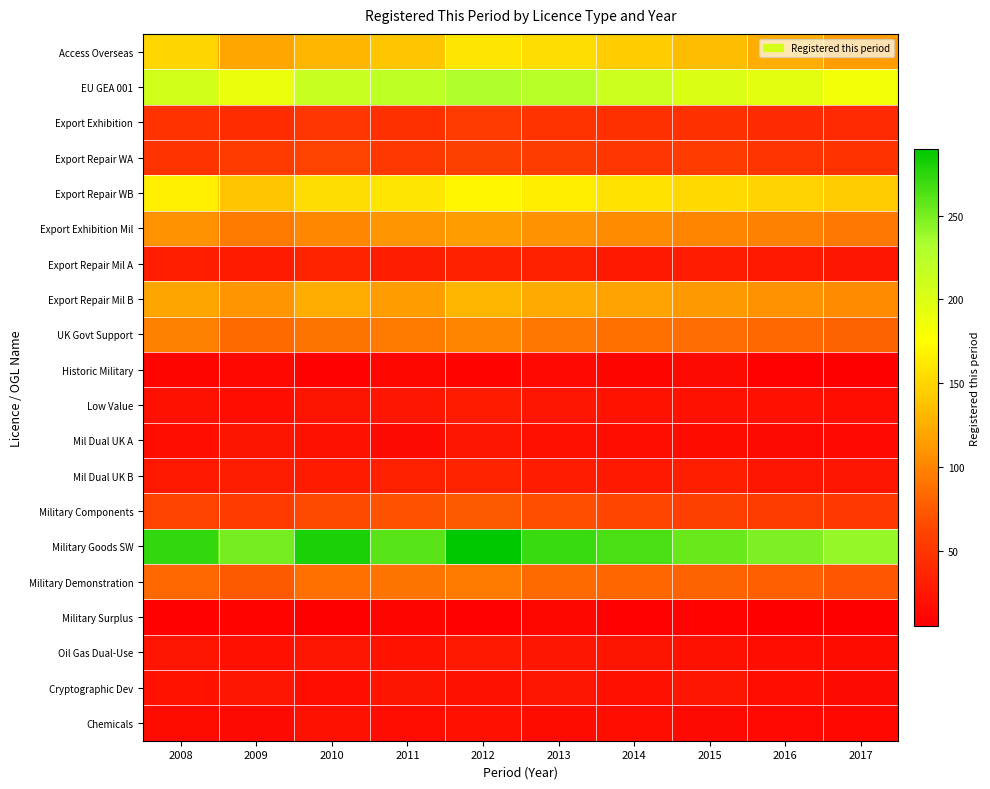

Reading right to left, extract all data points from this chart.

Access Overseas: 2017=115	2016=125	2015=135	2014=145	2013=155	2012=160	2011=140	2010=130	2009=120	2008=150
EU GEA 001: 2017=185	2016=195	2015=200	2014=210	2013=225	2012=230	2011=220	2010=215	2009=190	2008=208
Export Exhibition: 2017=39	2016=41	2015=46	2014=44	2013=48	2012=53	2011=45	2010=50	2009=42	2008=47
Export Repair WA: 2017=47	2016=49	2015=54	2014=50	2013=56	2012=58	2011=52	2010=60	2009=55	2008=48
Export Repair WB: 2017=142	2016=148	2015=152	2014=158	2013=165	2012=170	2011=160	2010=155	2009=140	2008=166
Export Exhibition Mil: 2017=94	2016=98	2015=100	2014=105	2013=108	2012=115	2011=110	2010=102	2009=95	2008=108
Export Repair Mil A: 2017=24	2016=26	2015=29	2014=27	2013=32	2012=33	2011=30	2010=35	2009=28	2008=31
Export Repair Mil B: 2017=105	2016=108	2015=112	2014=118	2013=122	2012=130	2011=115	2010=125	2009=110	2008=119
UK Govt Support: 2017=80	2016=84	2015=86	2014=88	2013=92	2012=100	2011=95	2010=90	2009=85	2008=98
Historic Military: 2017=6	2016=7	2015=14	2014=10	2013=13	2012=9	2011=11	2010=8	2009=12	2008=10
Low Value: 2017=17	2016=19	2015=20	2014=21	2013=23	2012=28	2011=25	2010=22	2009=18	2008=20
Mil Dual UK A: 2017=13	2016=14	2015=16	2014=17	2013=19	2012=24	2011=15	2010=20	2009=22	2008=18
Mil Dual UK B: 2017=23	2016=25	2015=31	2014=27	2013=29	2012=35	2011=32	2010=28	2009=30	2008=26
Military Components: 2017=52	2016=56	2015=58	2014=62	2013=68	2012=75	2011=70	2010=65	2009=55	2008=60
Military Goods SW: 2017=240	2016=248	2015=255	2014=265	2013=270	2012=290	2011=260	2010=280	2009=250	2008=273
Military Demonstration: 2017=74	2016=78	2015=80	2014=82	2013=85	2012=95	2011=90	2010=88	2009=75	2008=83
Military Surplus: 2017=5	2016=6	2015=9	2014=7	2013=11	2012=8	2011=10	2010=6	2009=9	2008=7
Oil Gas Dual-Use: 2017=16	2016=18	2015=20	2014=22	2013=24	2012=27	2011=21	2010=25	2009=19	2008=23
Cryptographic Dev: 2017=15	2016=17	2015=24	2014=19	2013=23	2012=20	2011=22	2010=18	2009=25	2008=21
Chemicals: 2017=12	2016=13	2015=15	2014=18	2013=16	2012=19	2011=17	2010=20	2009=14	2008=16